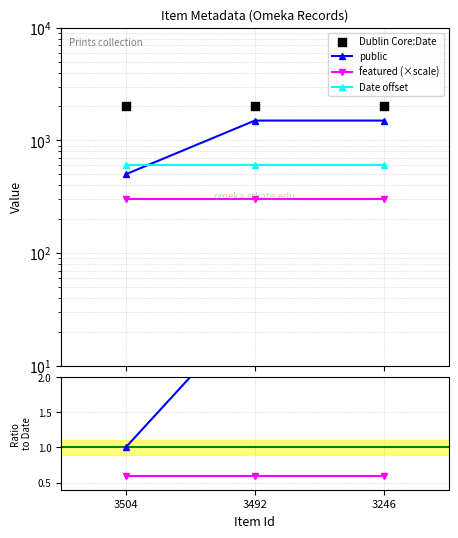

At which category is the sum across all series the highest?

3492